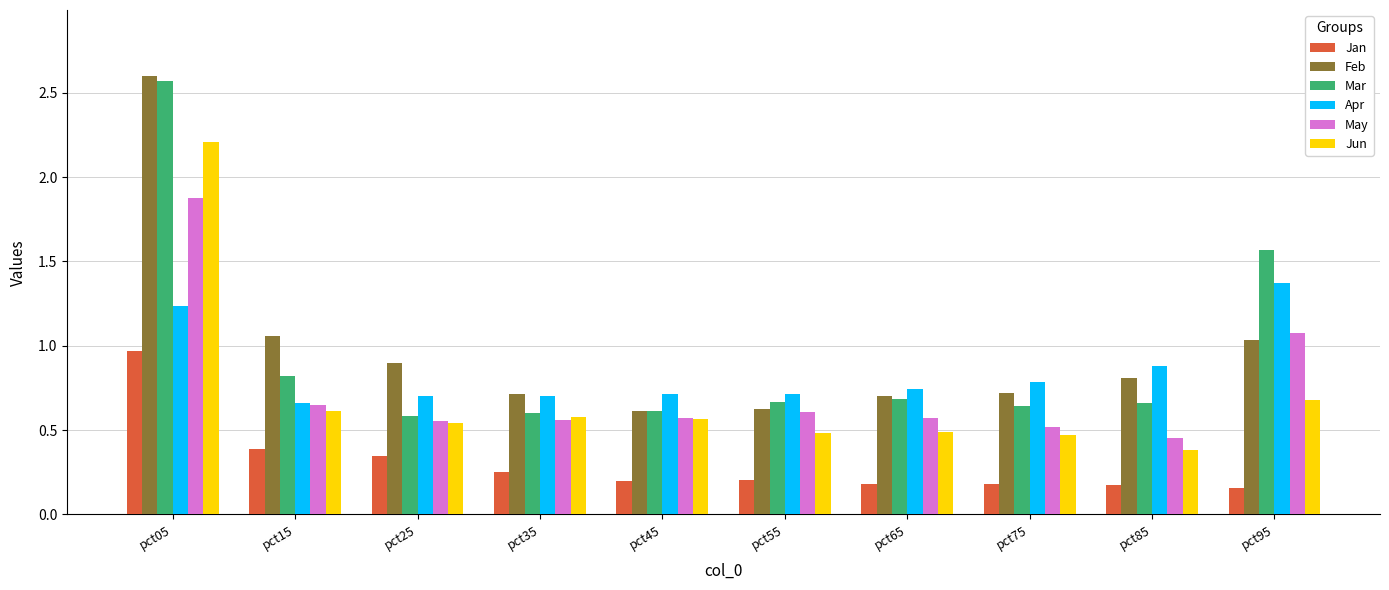

At which category is the sum across all series the highest?

pct05